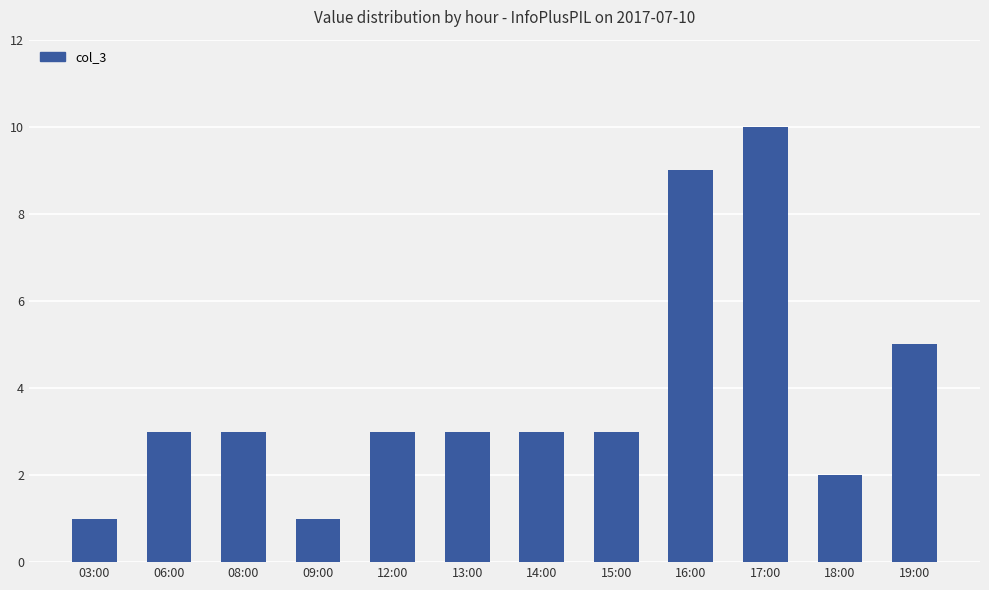

The value at 13:00 is 3. True or false?

True